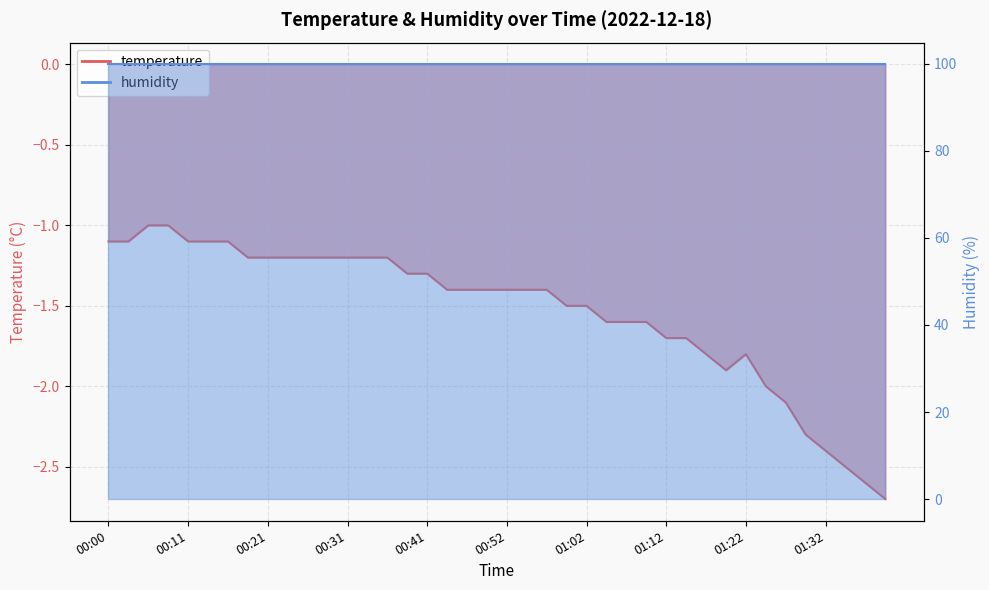

The value at 00:54 is -1.4. True or false?

True